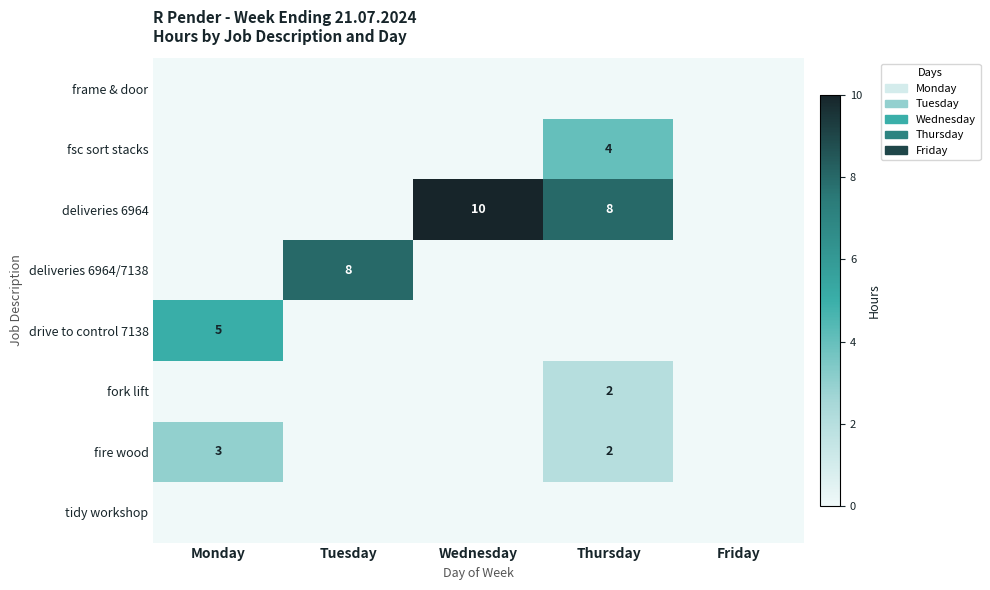

The value of fire wood at Monday is 3. True or false?

True